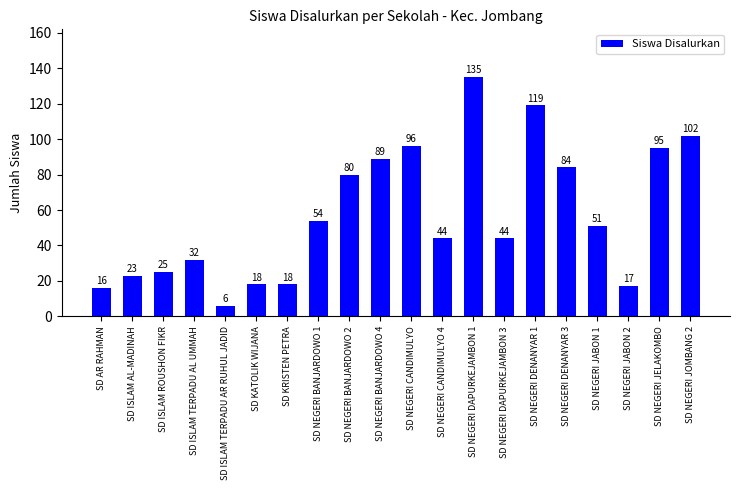

What is the value of the 7th bar from the left?

18